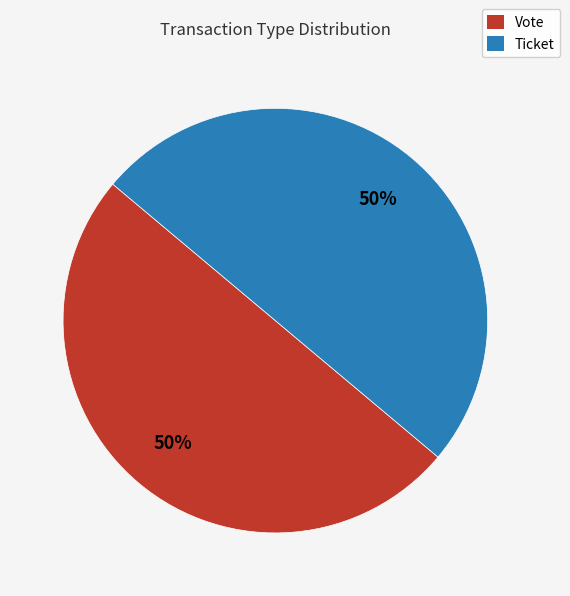

What is the ratio of the value at Vote to the value at Ticket?

1.0